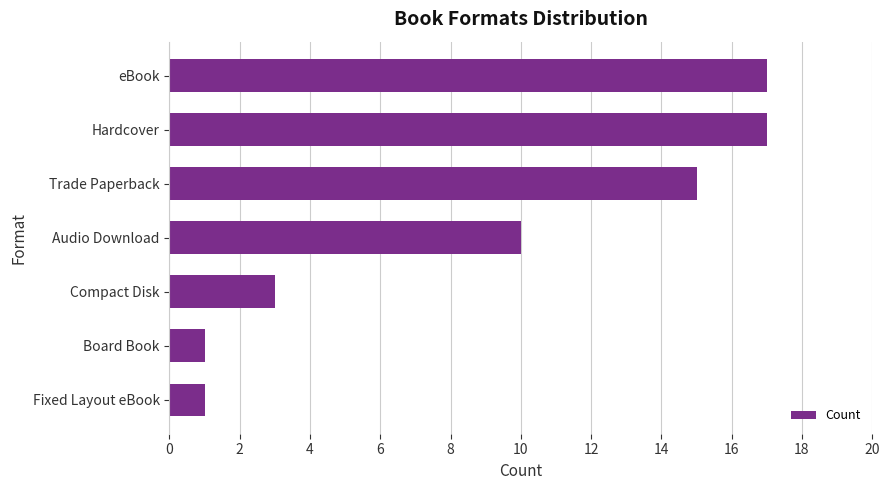

What is the maximum value shown in the chart?

17